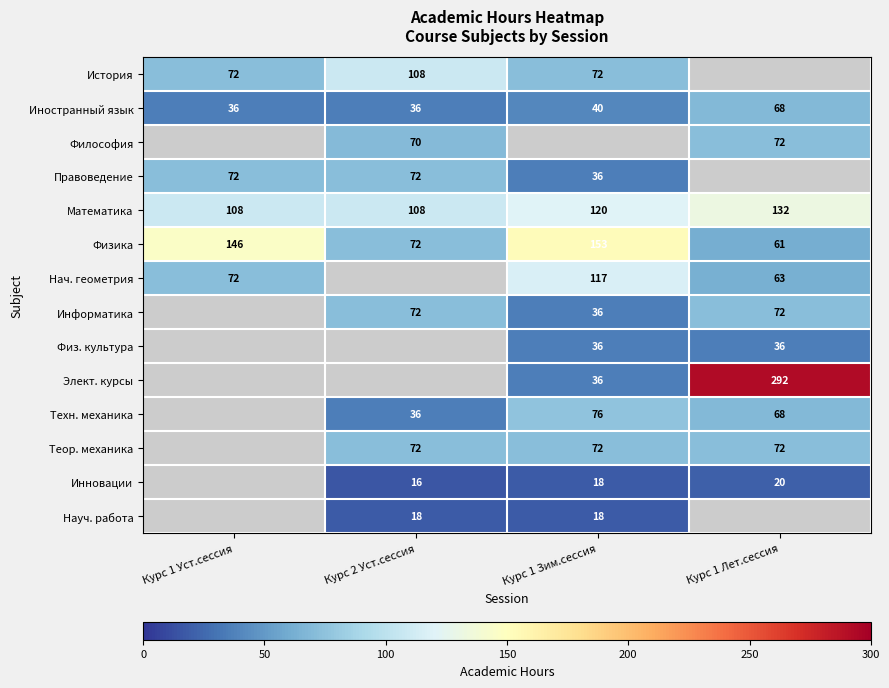

Where is Физика nearest to the value 107?

Курс 2 Уст.сессия